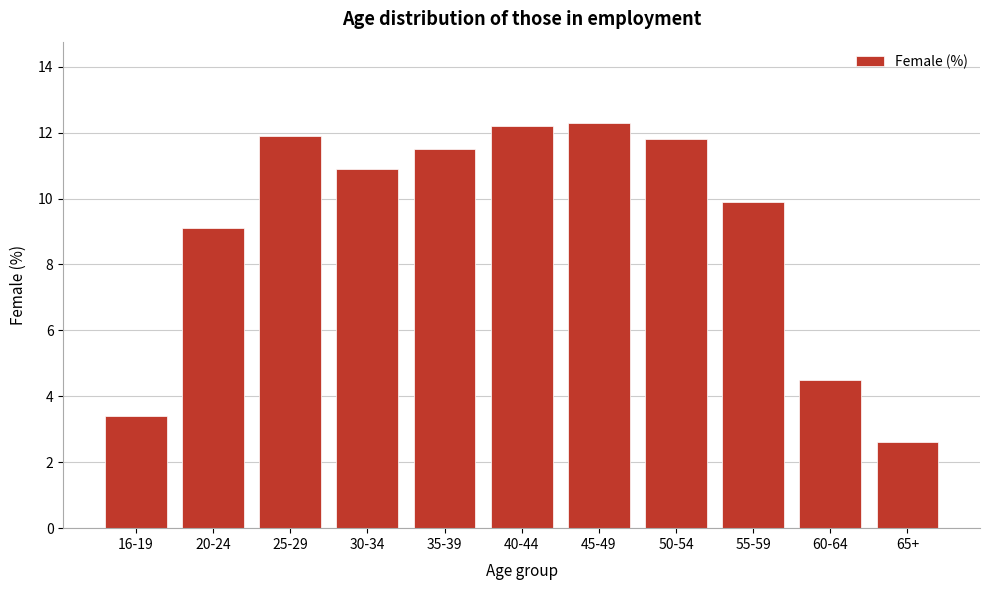

Reading right to left, transcribe all the data shown in this chart.

2.6	4.5	9.9	11.8	12.3	12.2	11.5	10.9	11.9	9.1	3.4